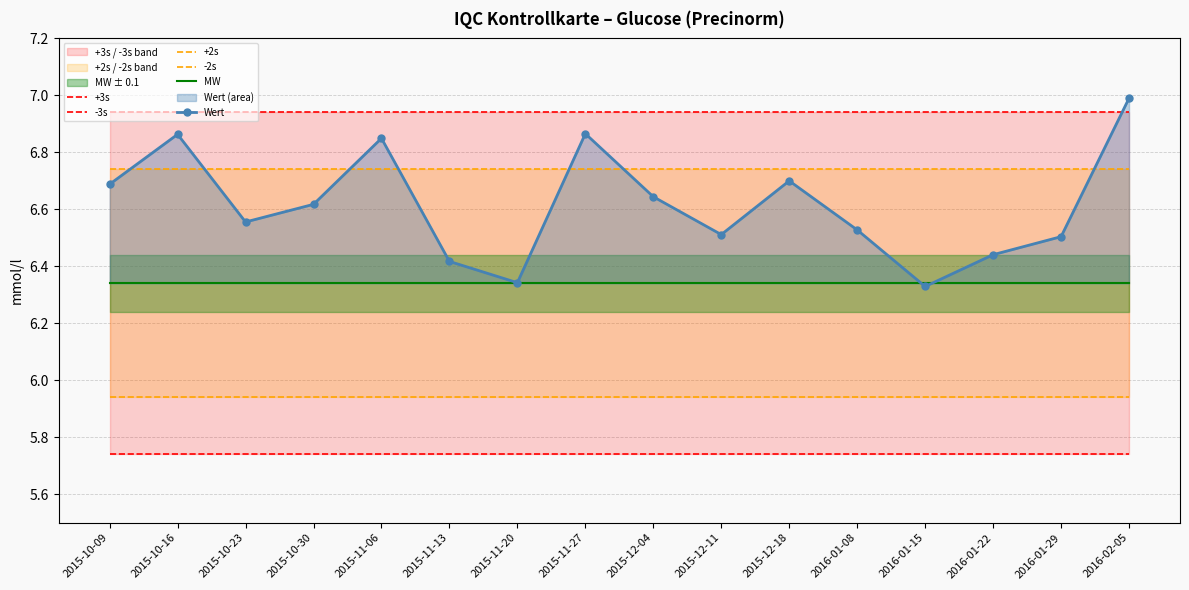

True or false: +3s has a value of 11.2 at 2015-12-18.

False